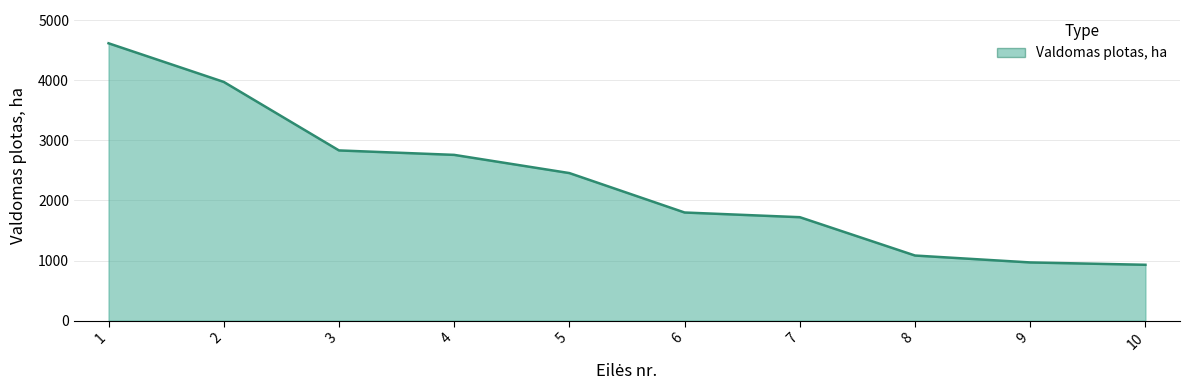

What is the ratio of the value at 2 to the value at 7?

2.3